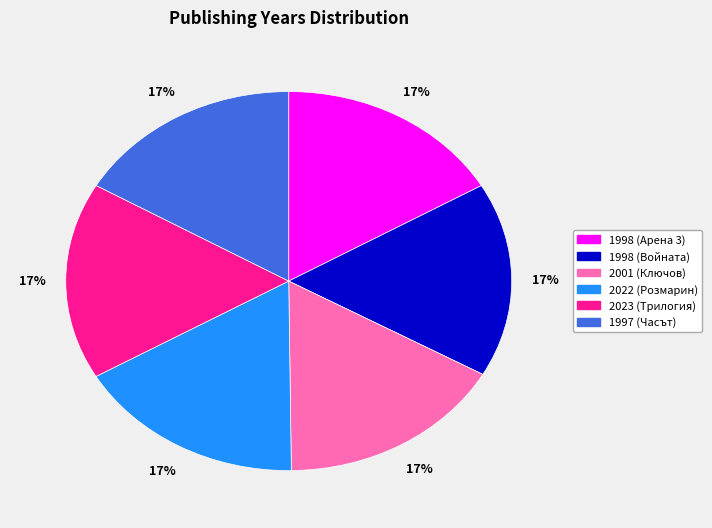

Is there a majority slice in this chart?

No